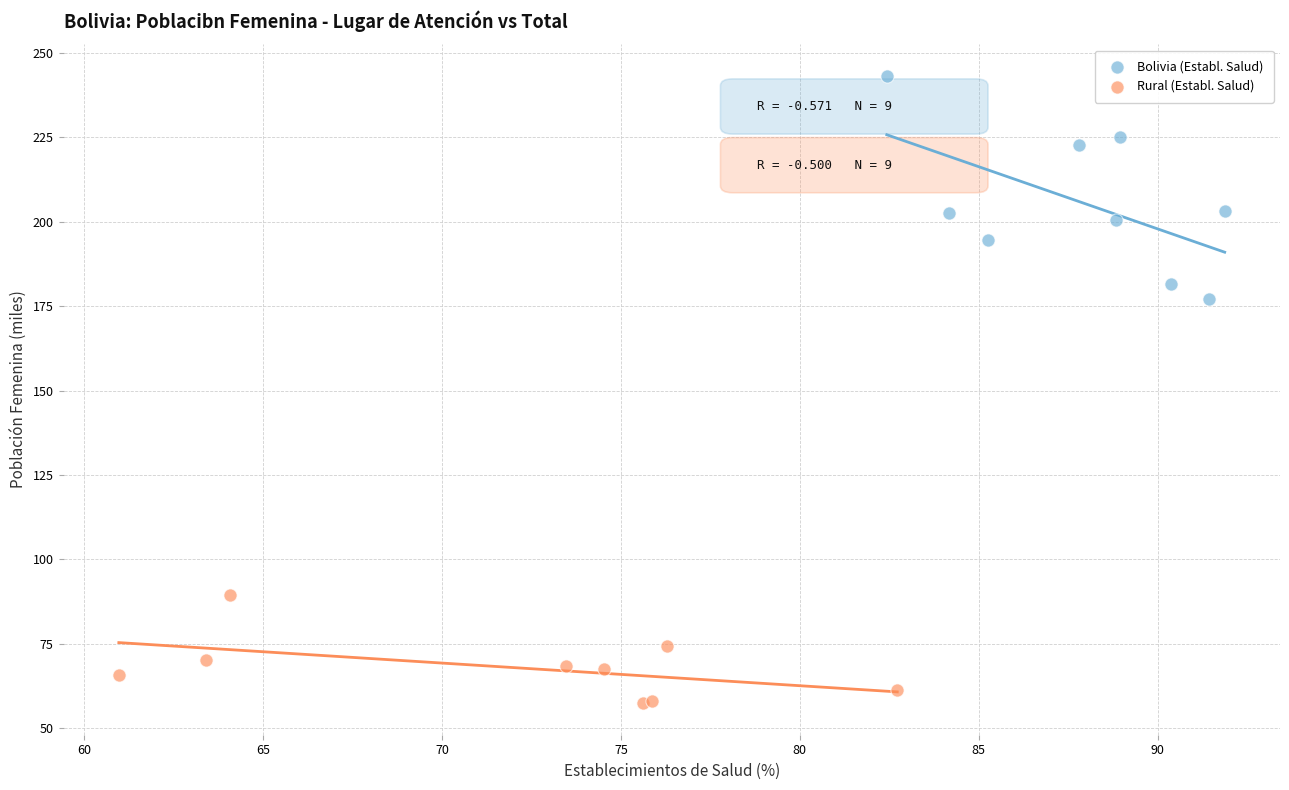

Which series reaches the maximum Y coordinate?

Bolivia (Establ. Salud)